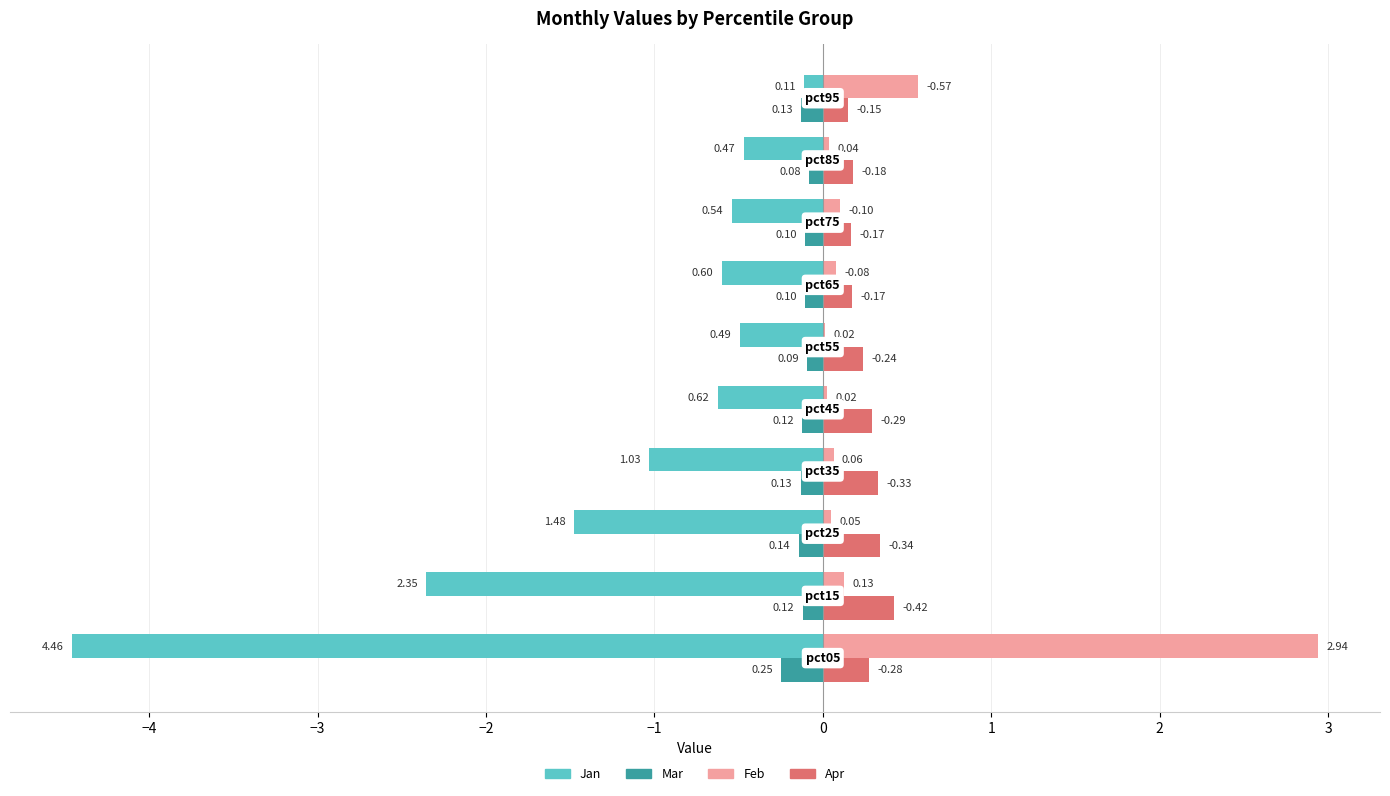

The value of Jan (left) at −2 is -1.0. True or false?

True